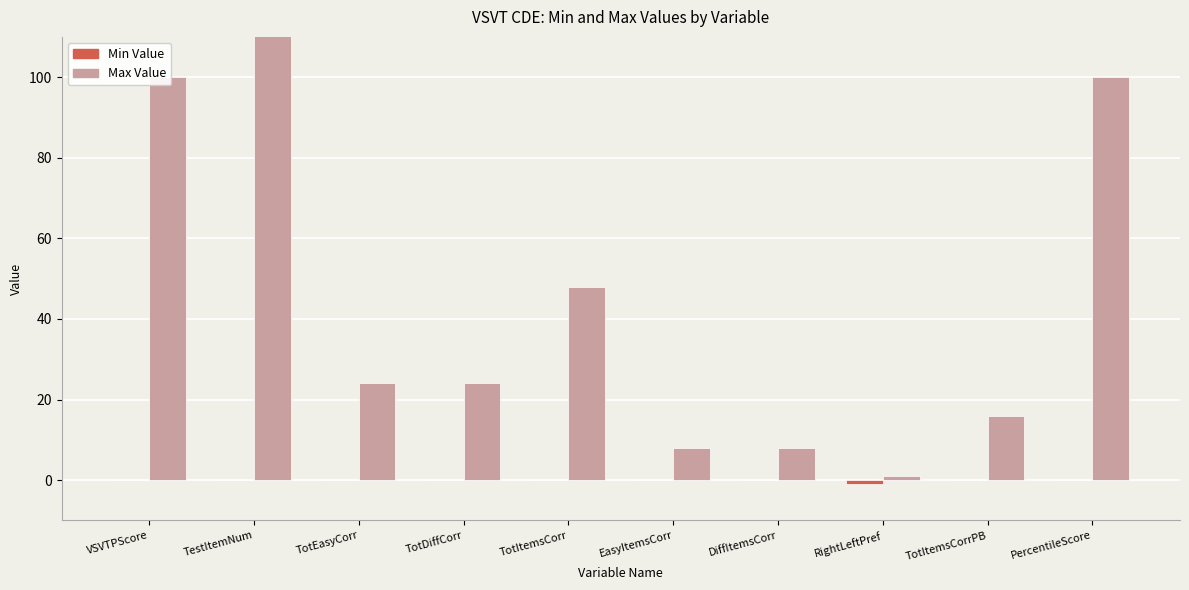

True or false: Max Value has a value of 14 at DiffItemsCorr.

False